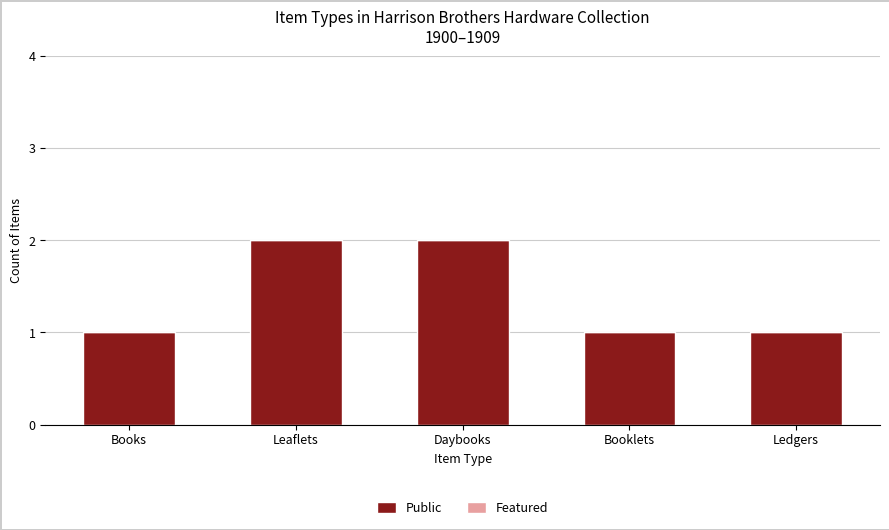

What is the label of the 1st bar from the right?

Ledgers